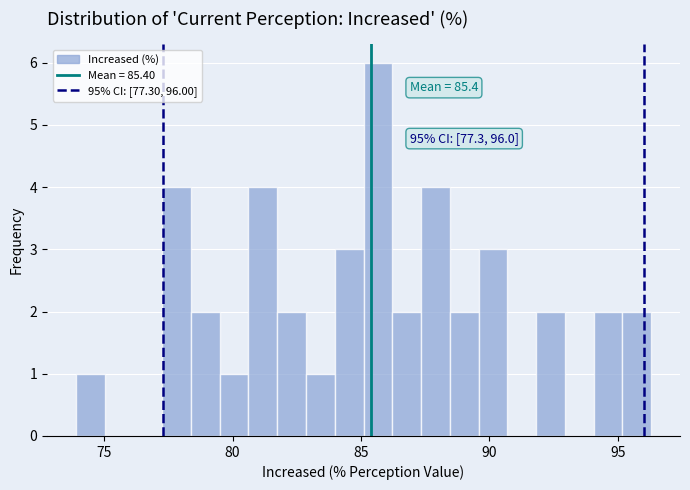

Around what value on the x-axis is the tallest bar? Give the approximate position of its centre, as read against the axis.

85.5